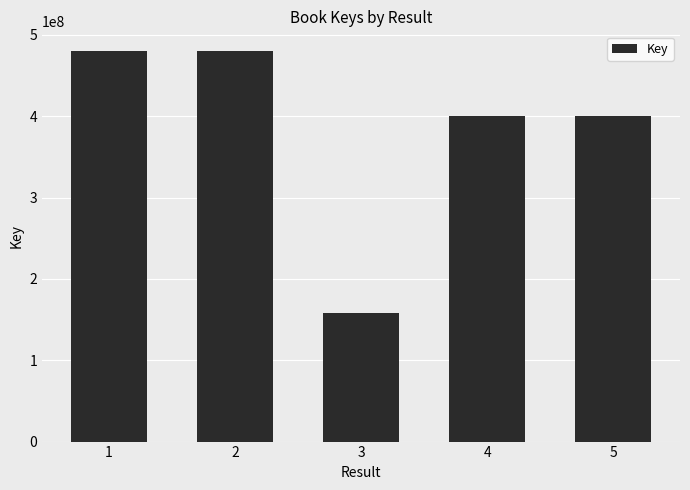

Are the bars grouped side by side (vs. stacked)?

No